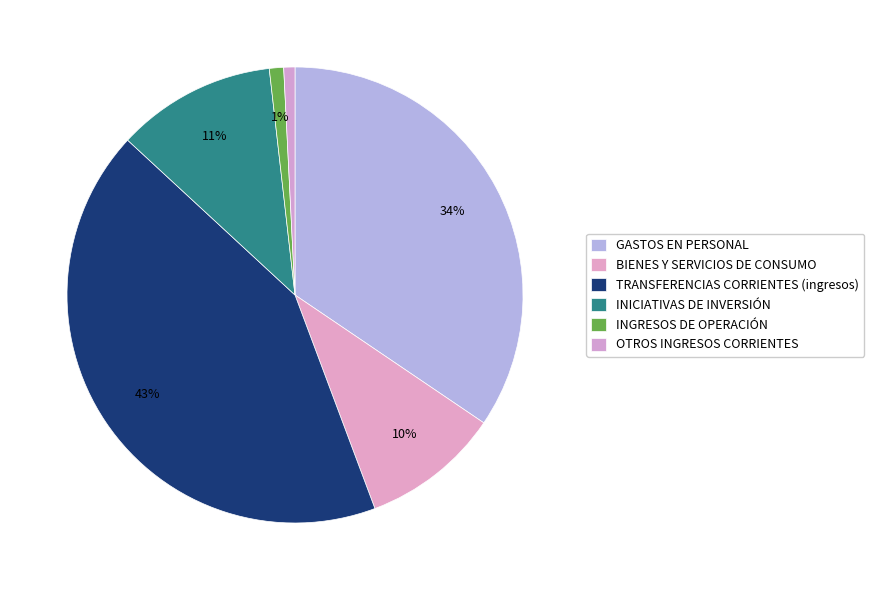

How many slices are in this pie chart?

6